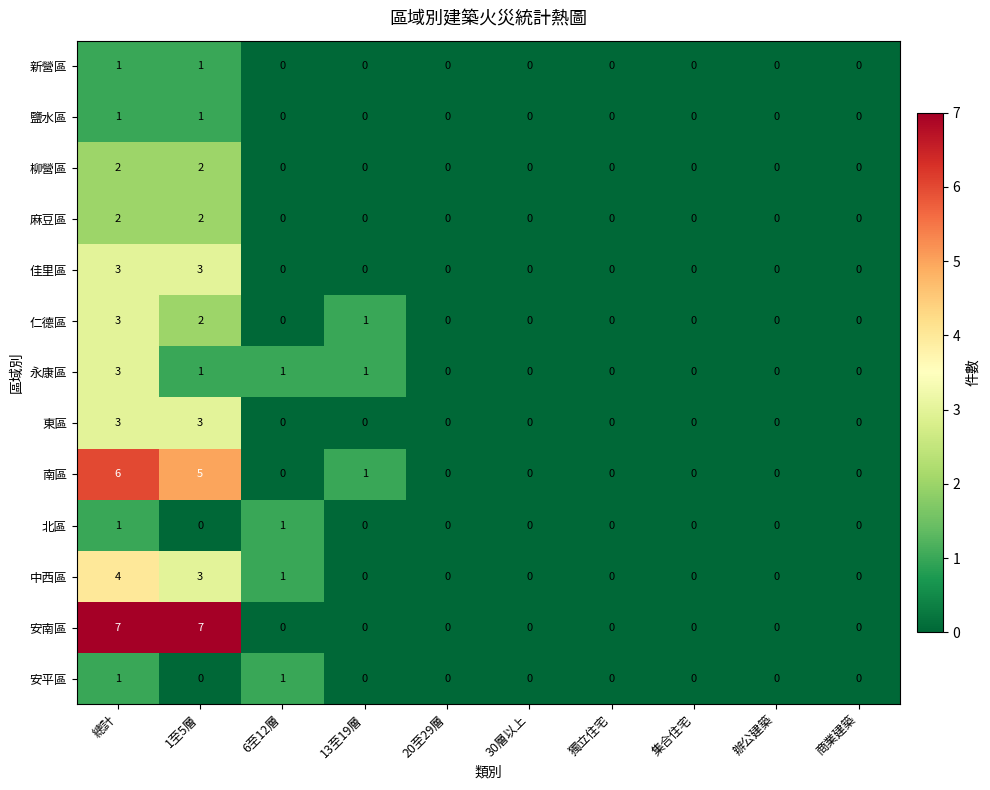

What is the maximum value for 東區?

3